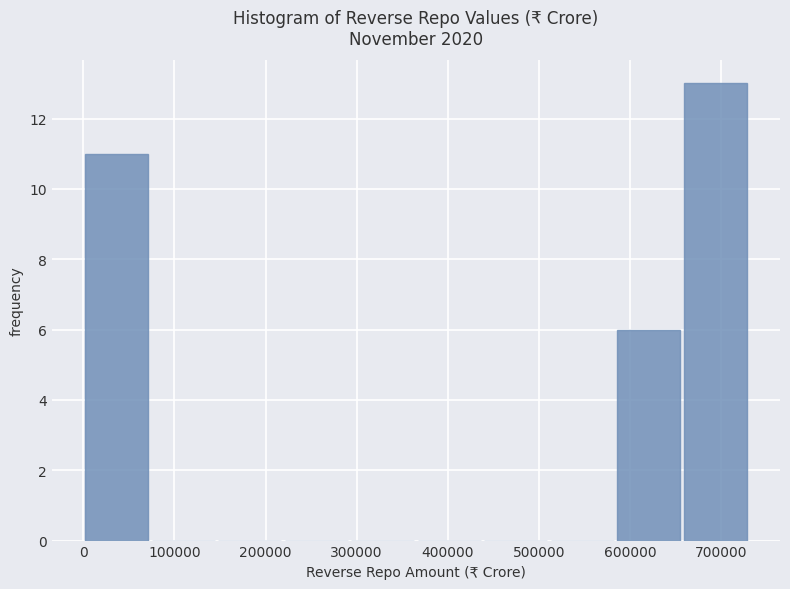

What is the height of the bar covering 580000 to 660000 on the x-axis? Neither the bar edges nor the heights are printed on the chart, so give them approximately, as read against the axes.

6